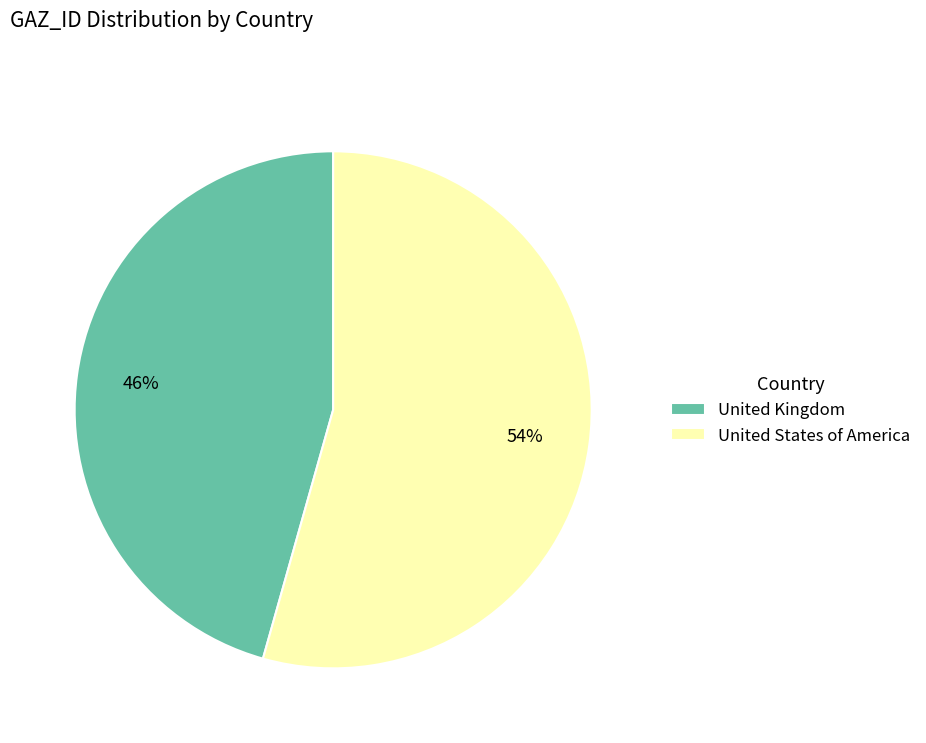

Which slice is the largest?

United States of America